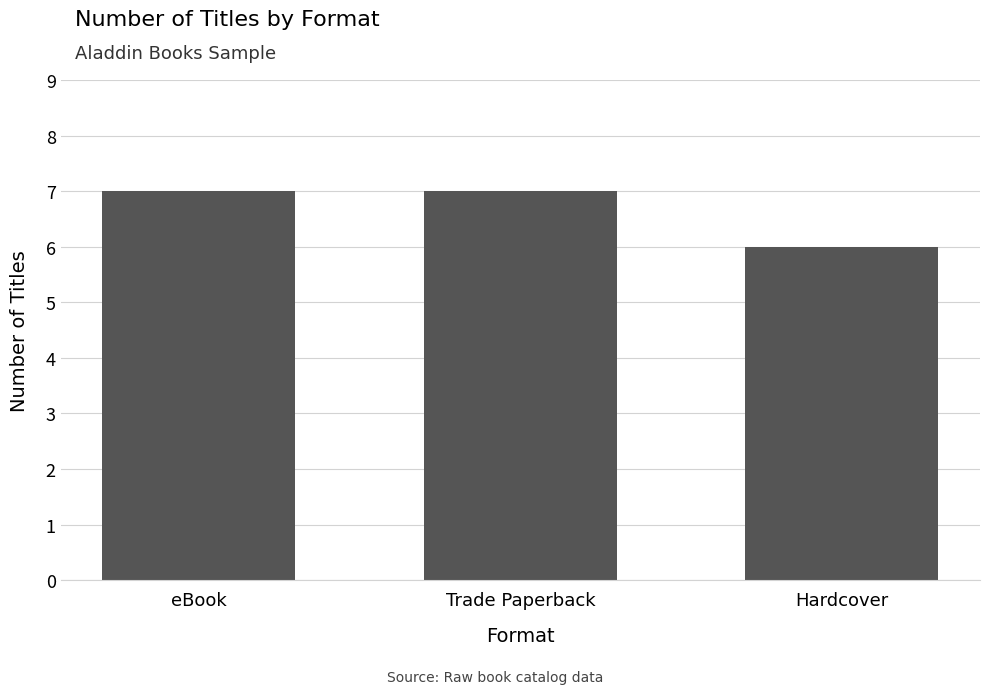

What is the sum of all values?

20